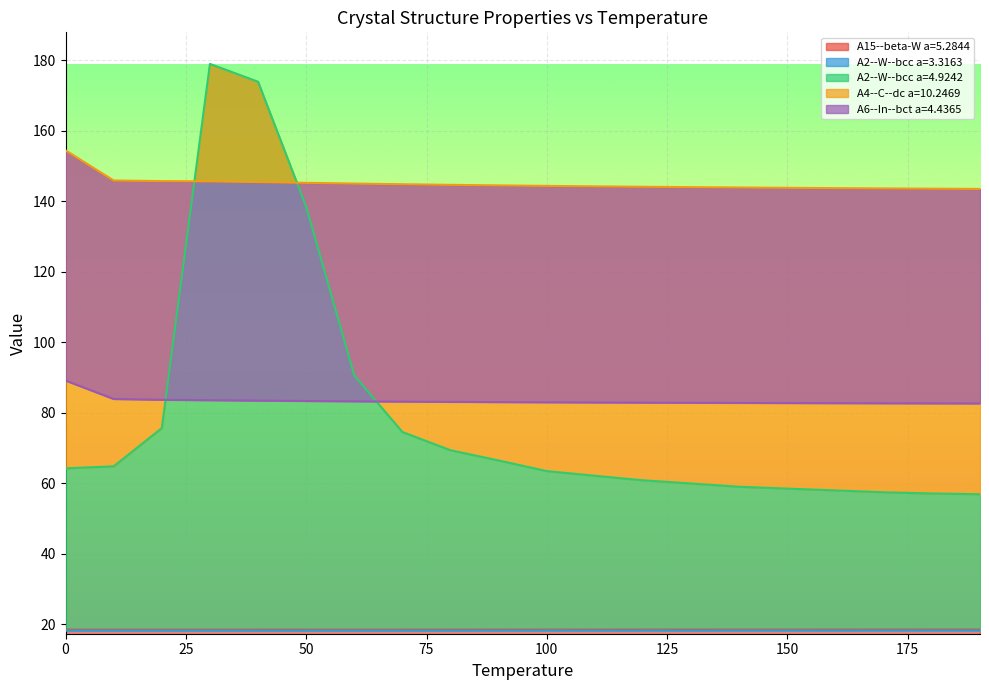

What is the difference between the maximum and minimum values in the A6--In--bct a=4.4365 series?

6.5